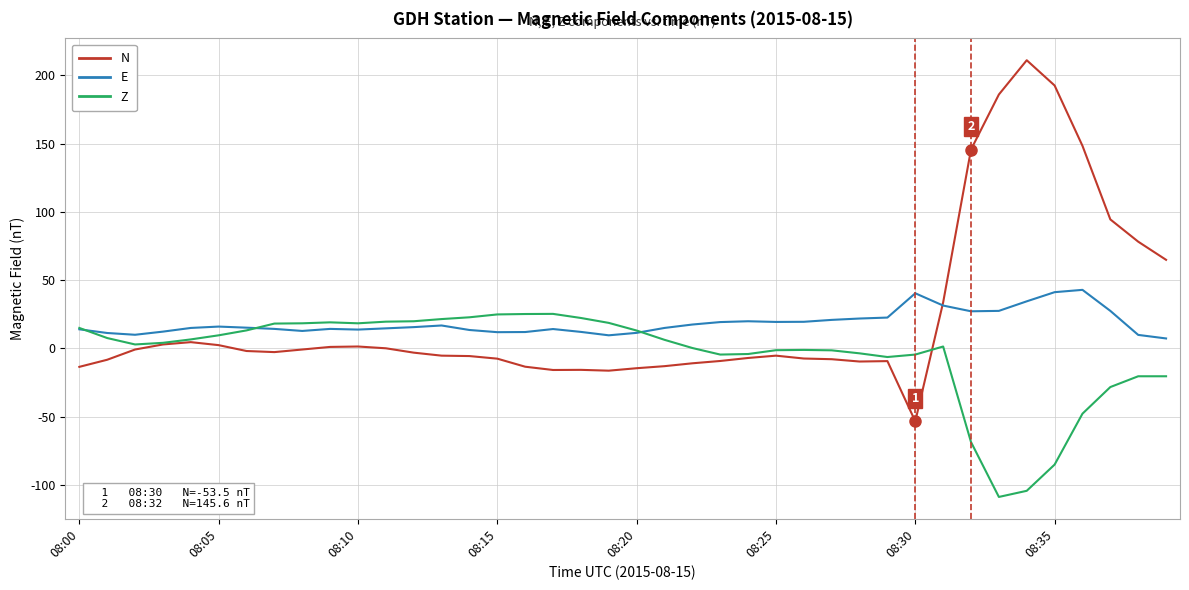

Rank the series by their maximum value, from lowest to highest.

Z, E, N